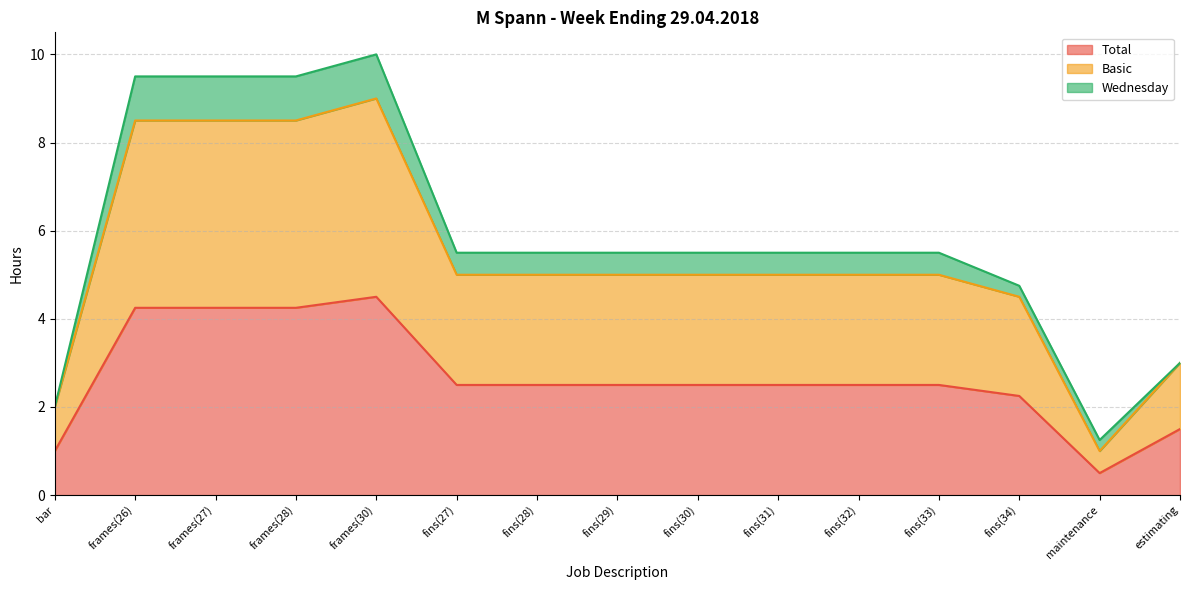

At which label is Total closest to 2?

fins(34)